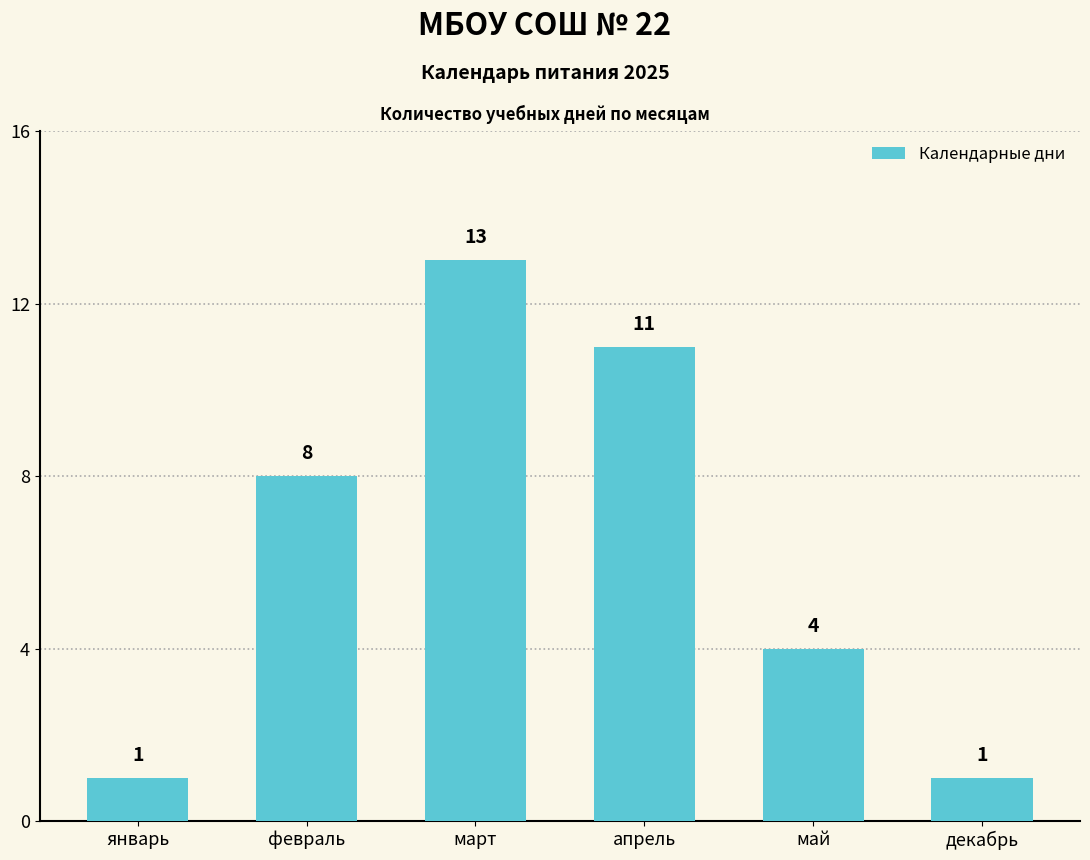

Reading left to right, list all the values displayed in this chart.

1	8	13	11	4	1